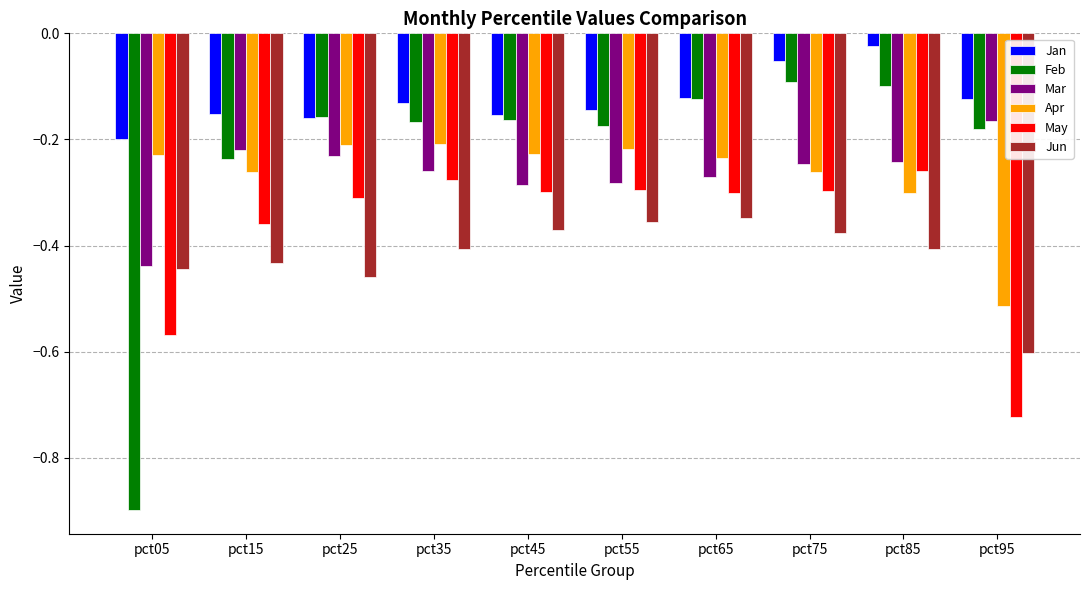

Are the bars horizontal?

No